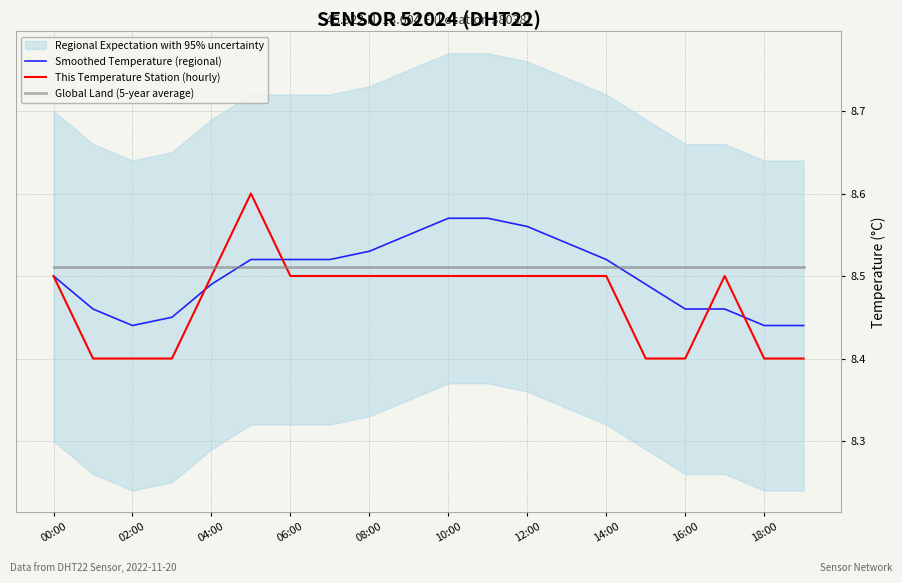

After their last crossing, which series has the higher values: Smoothed Temperature (regional) or Global Land (5-year average)?

Global Land (5-year average)